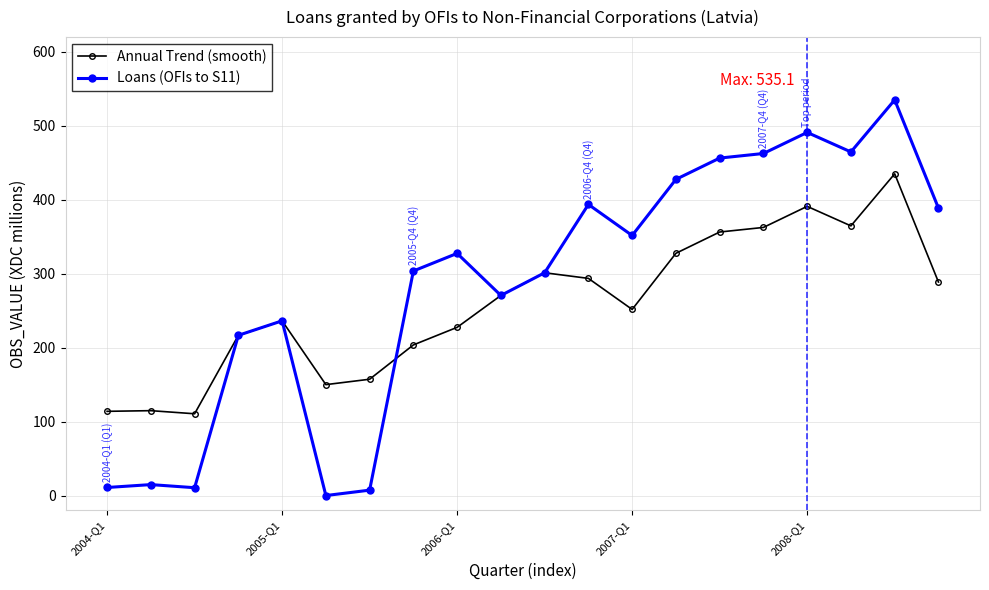

What is the highest value of the Annual Trend (smooth) series?

435.1